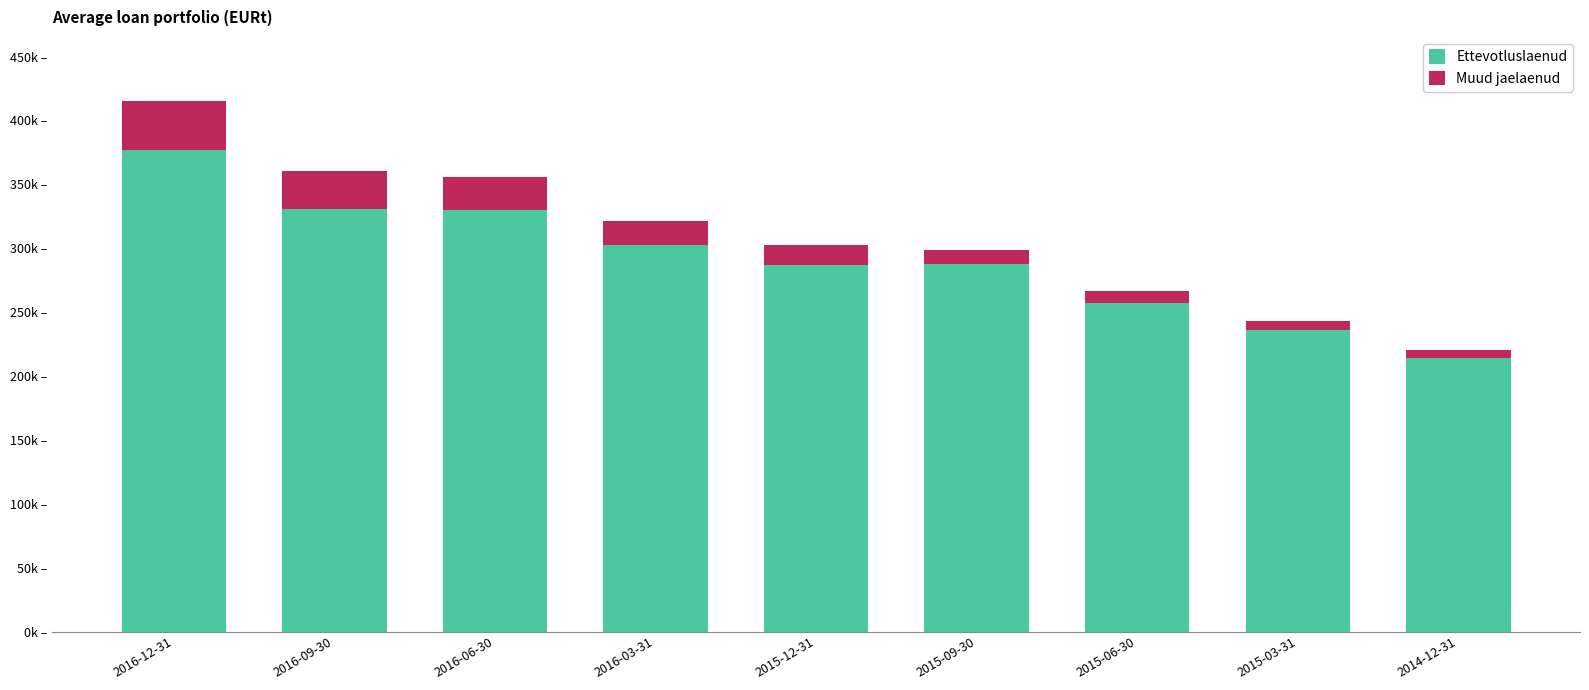

Does the chart contain any negative values?

No